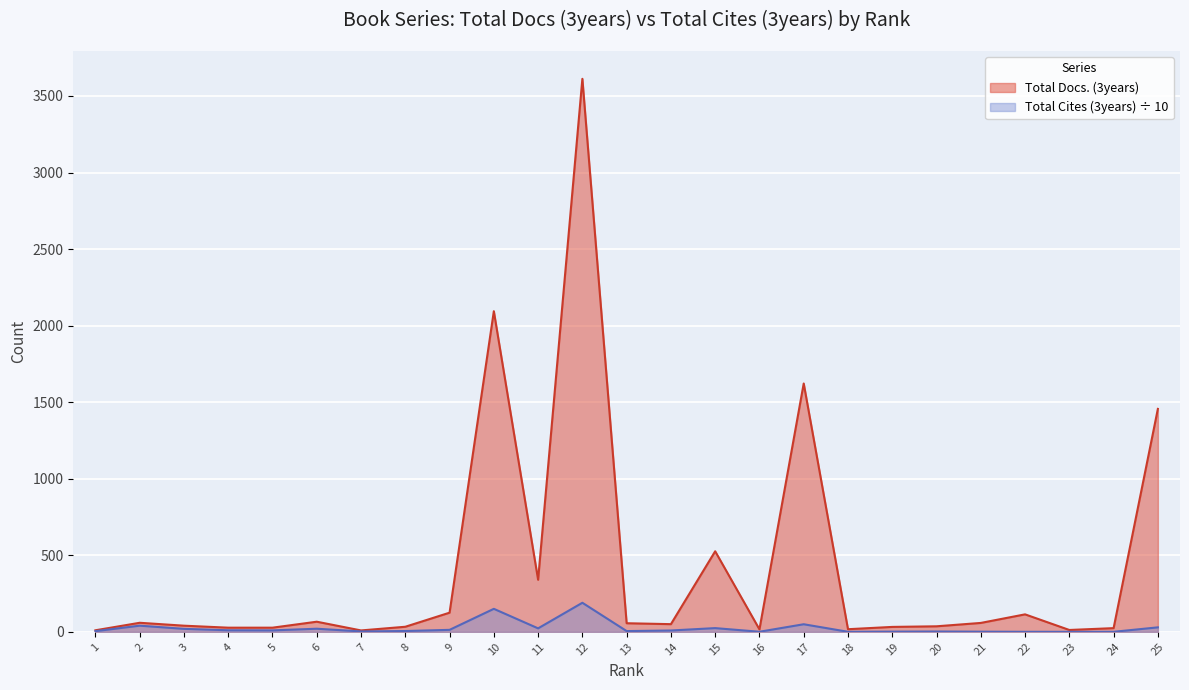

Which series changed the most between 15 and 24?

Total Docs. (3years)